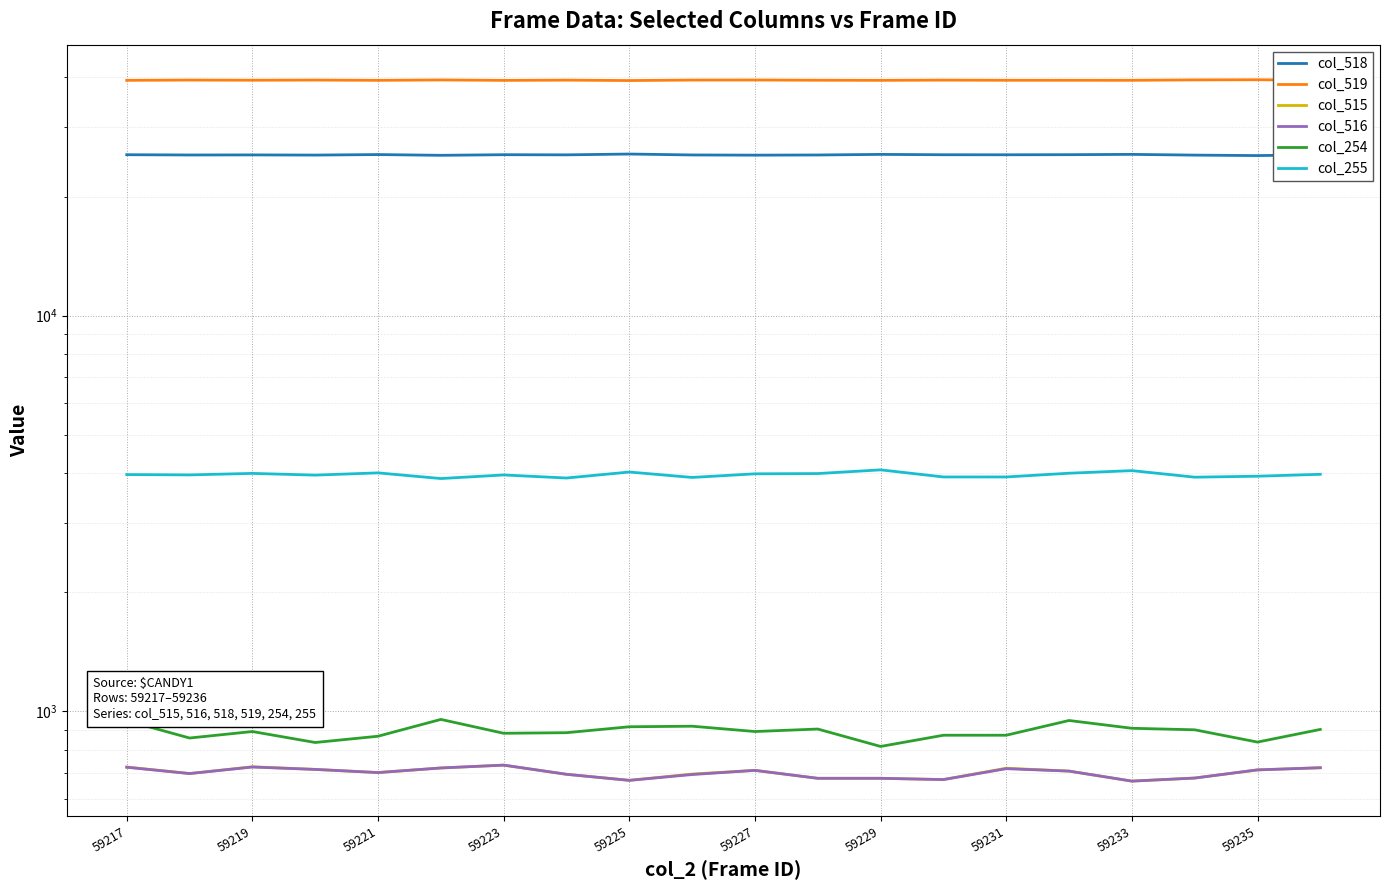

The col_515 series shows 407 at 59233. True or false?

False